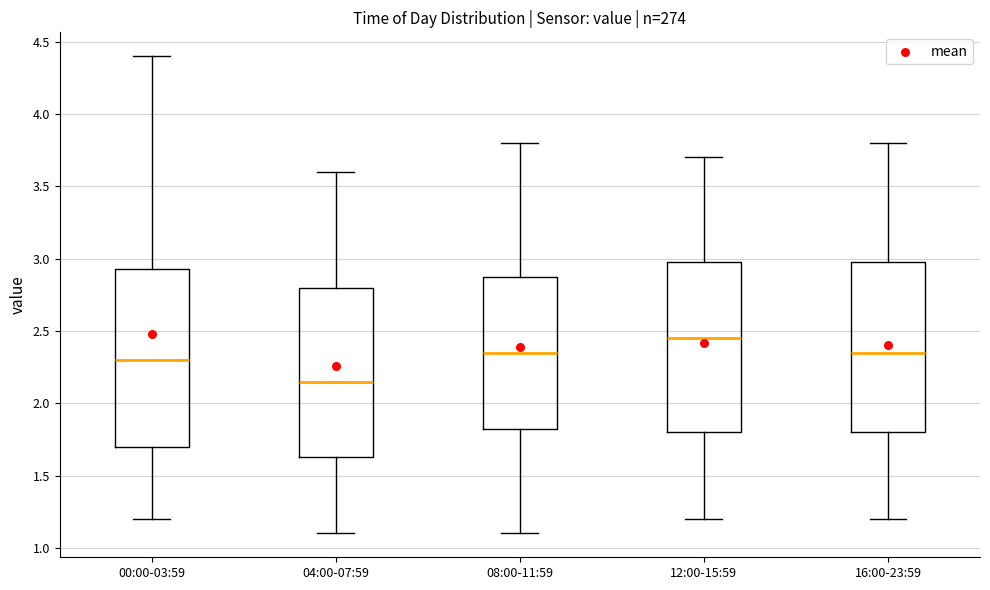

Reading left to right, read every box against the y-axis: the position of its median line, the range the box covers, and the ends of its whiskers. The values are not printed on the chart, so give them approximately, as read against the axis.

00:00-03:59: median 2.30, box 1.70 to 2.95, whiskers 1.20 to 4.40
04:00-07:59: median 2.15, box 1.65 to 2.80, whiskers 1.10 to 3.60
08:00-11:59: median 2.35, box 1.85 to 2.90, whiskers 1.10 to 3.80
12:00-15:59: median 2.45, box 1.80 to 3.00, whiskers 1.20 to 3.70
16:00-23:59: median 2.35, box 1.80 to 3.00, whiskers 1.20 to 3.80